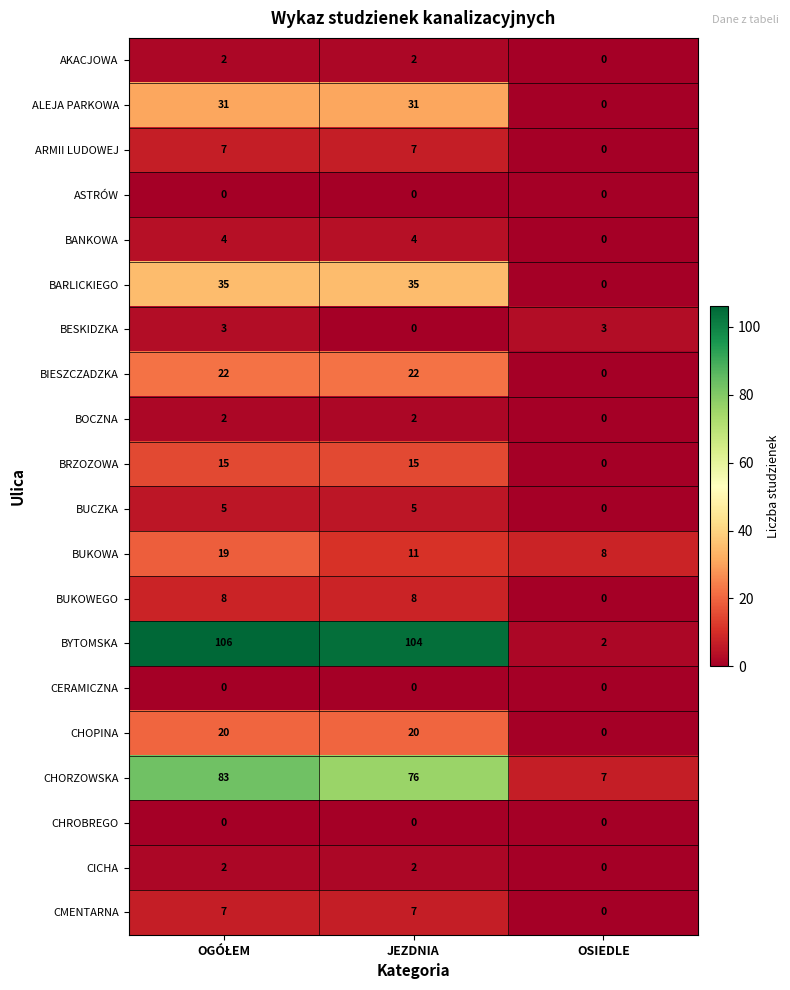

At how many categories does at least one series exceed 19?

2